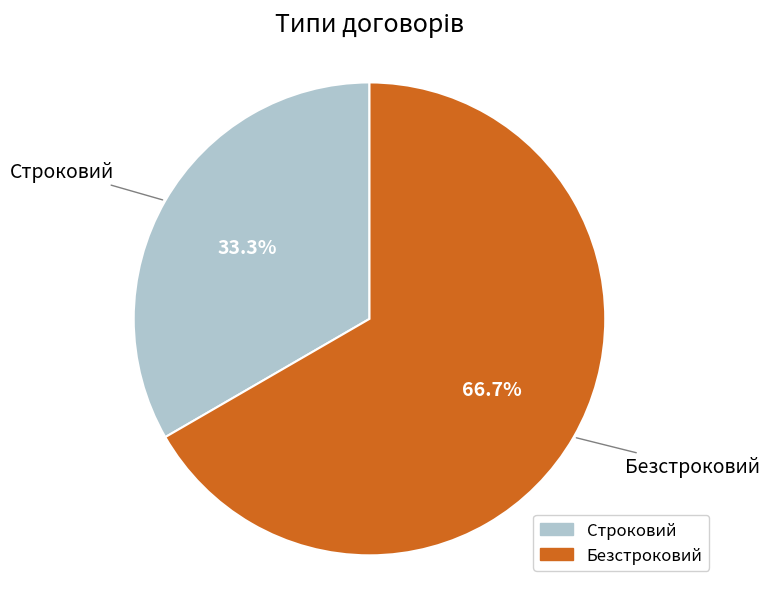

How much of the chart is everything except Безстроковий?

33.3%